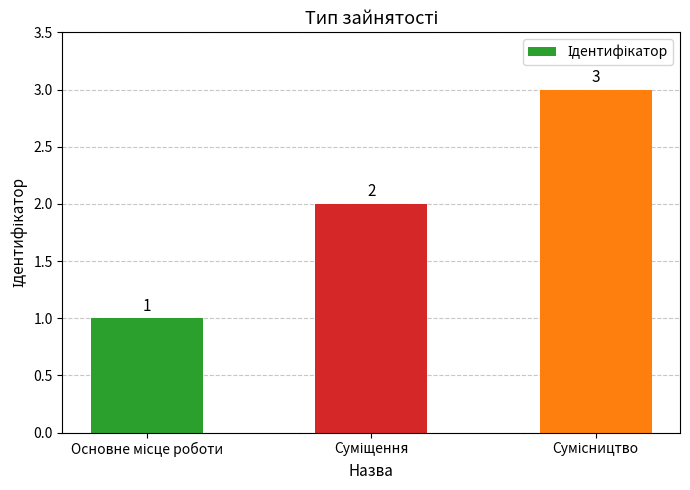

What is the sum of all values?

6